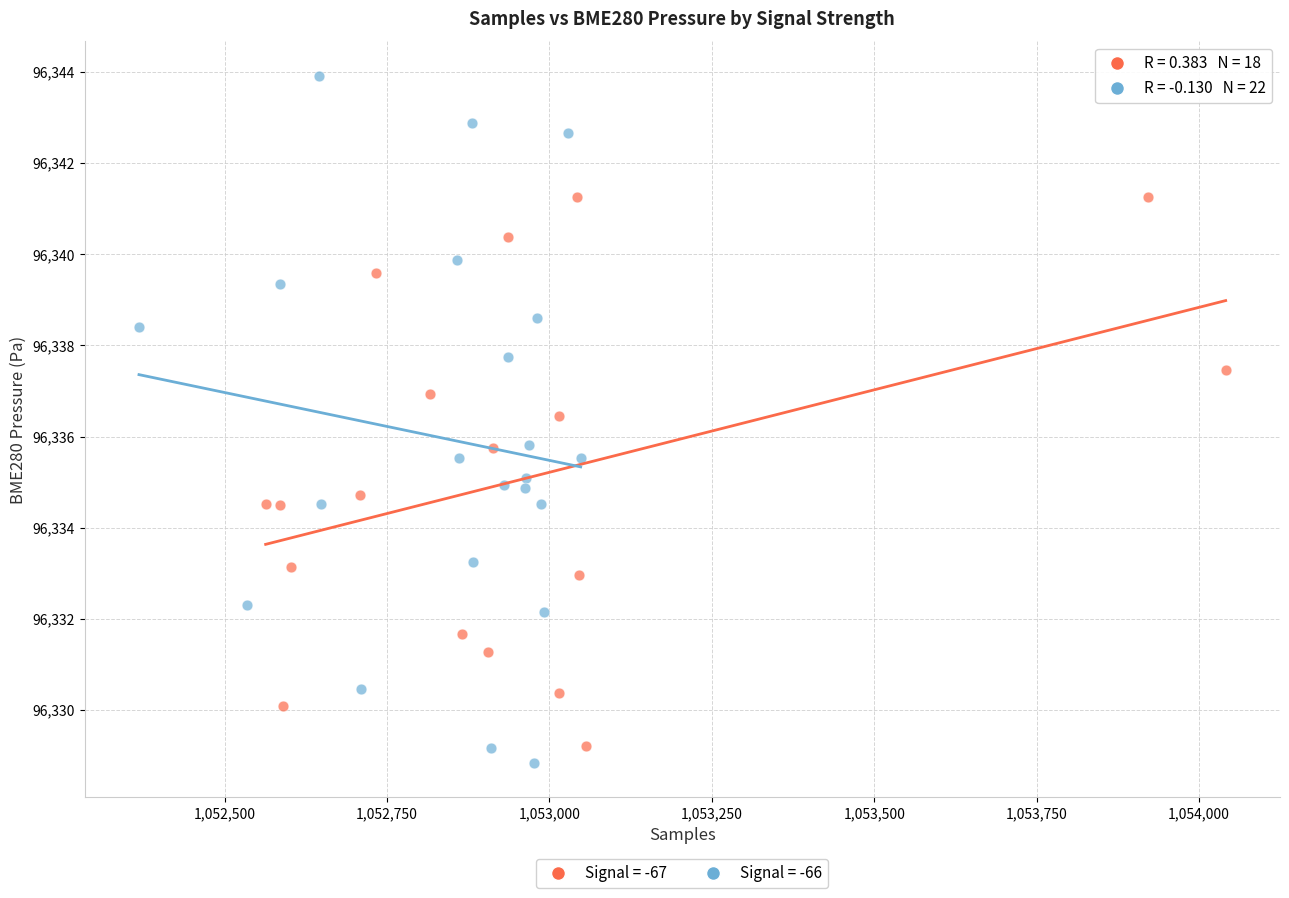

Which series reaches the maximum Y coordinate?

Signal = -66